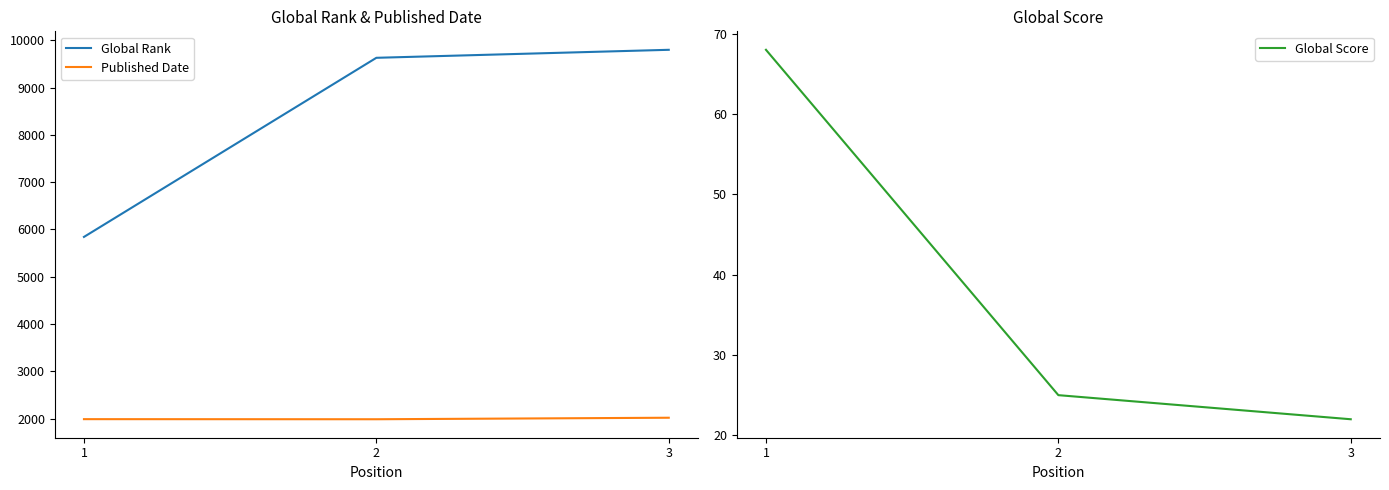

What is the smallest value displayed?

22